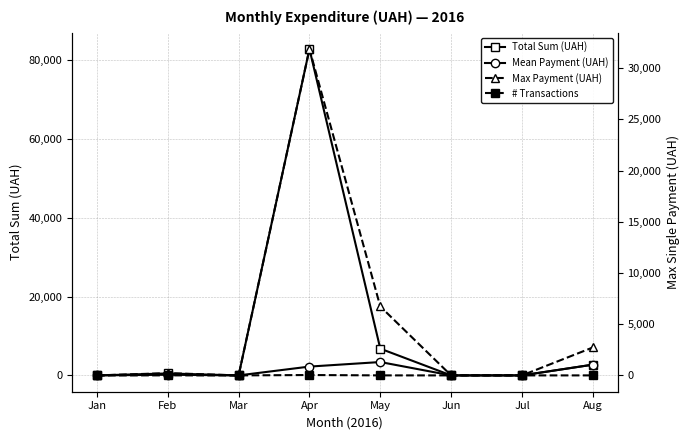

What is the value of the # Transactions point at the 4th from the left?

37.0